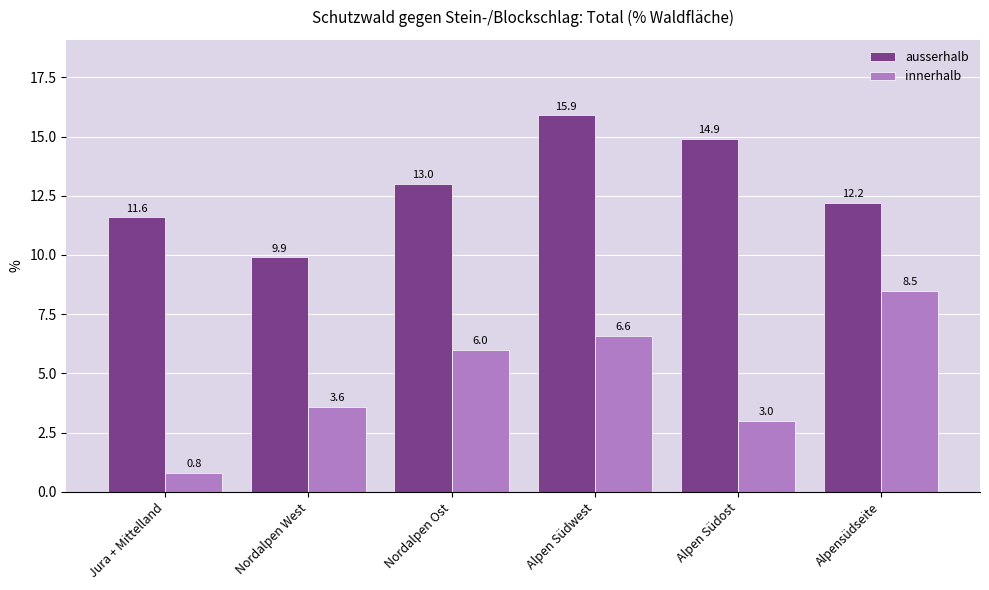

How many data points in innerhalb are less than 6?

3